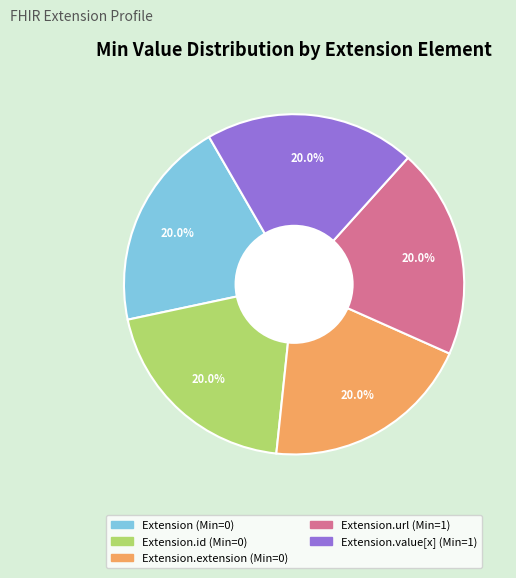

Does any single category account for the majority?

No